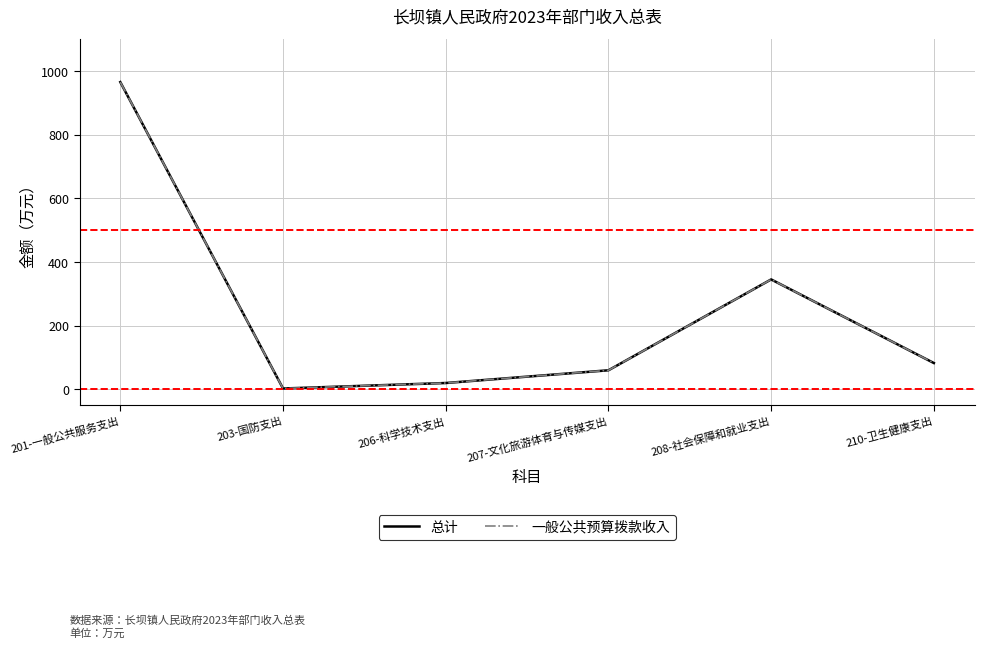

Between 203-国防支出 and 206-科学技术支出, which series saw the biggest shift?

总计